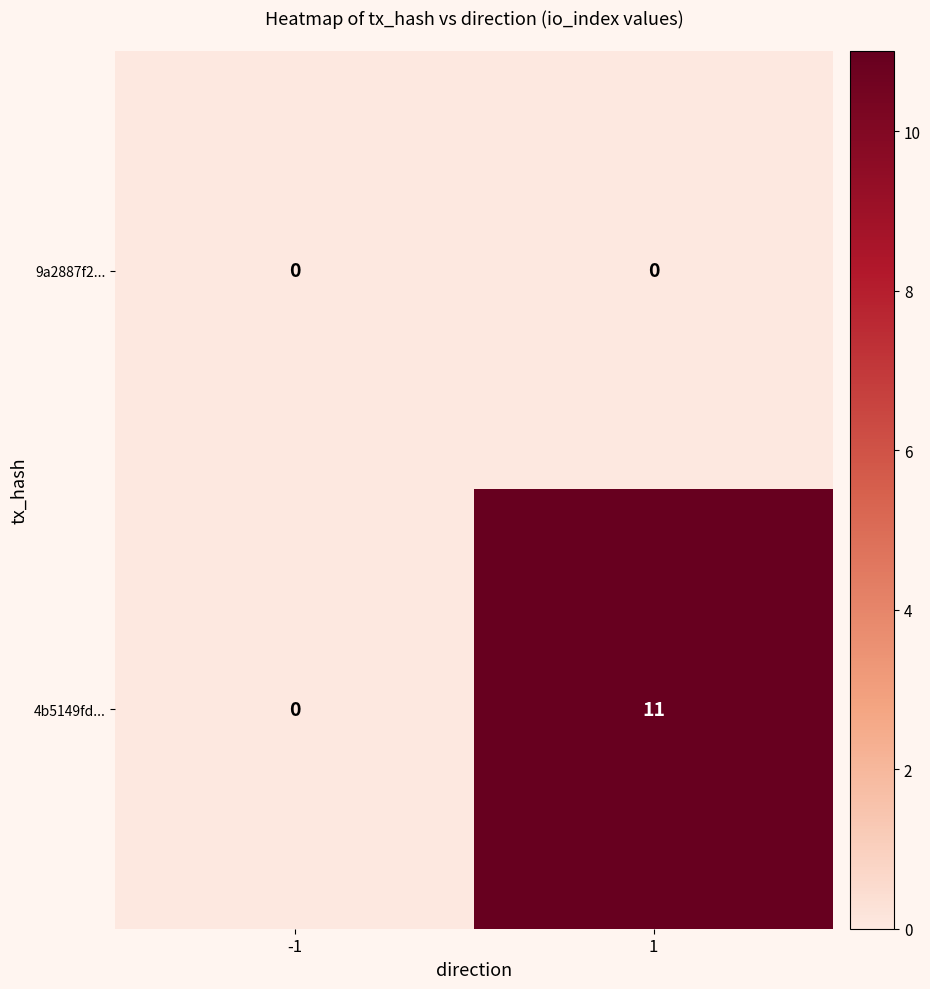

True or false: 4b5149fd... has a value of -7 at -1.

False